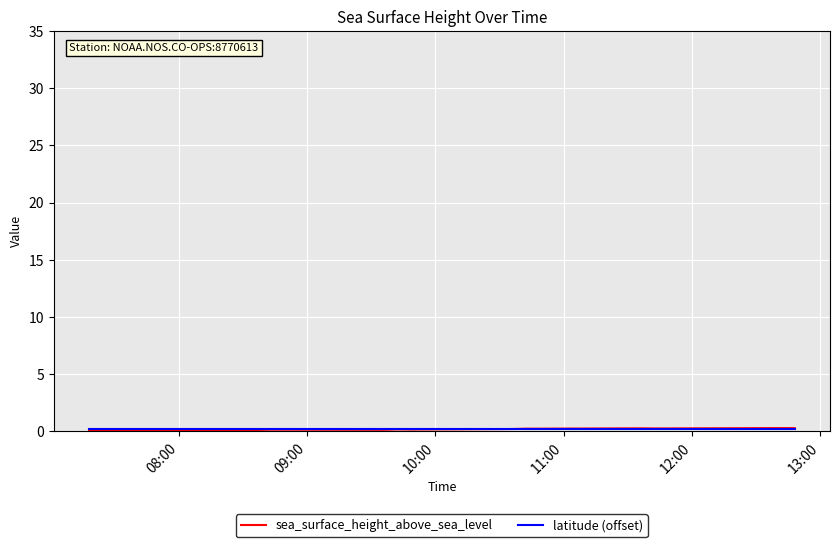

How many lines are shown in the chart?

2